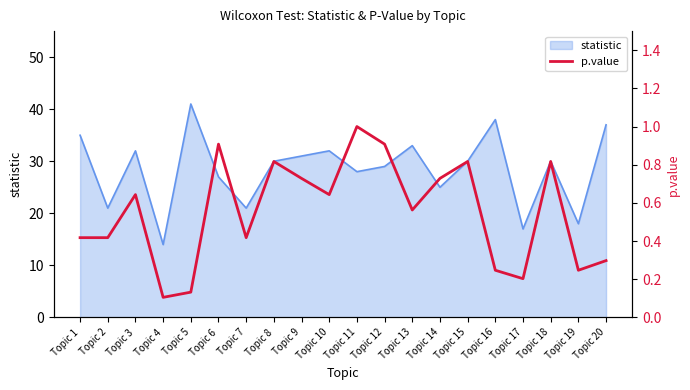

List the labels in order of value, smallest first.

Topic 4, Topic 5, Topic 17, Topic 16, Topic 19, Topic 20, Topic 1, Topic 2, Topic 7, Topic 13, Topic 3, Topic 10, Topic 9, Topic 14, Topic 8, Topic 15, Topic 18, Topic 6, Topic 12, Topic 11